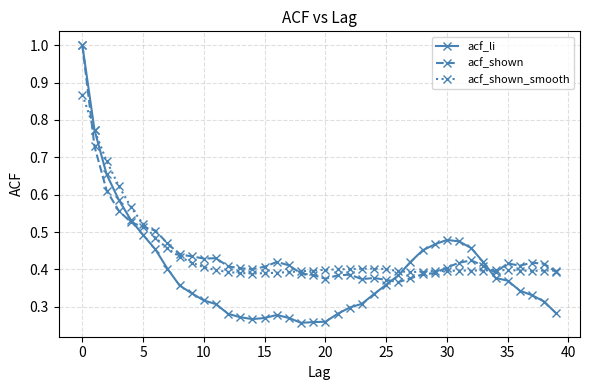

At how many categories does at least one series exceed 0?

40